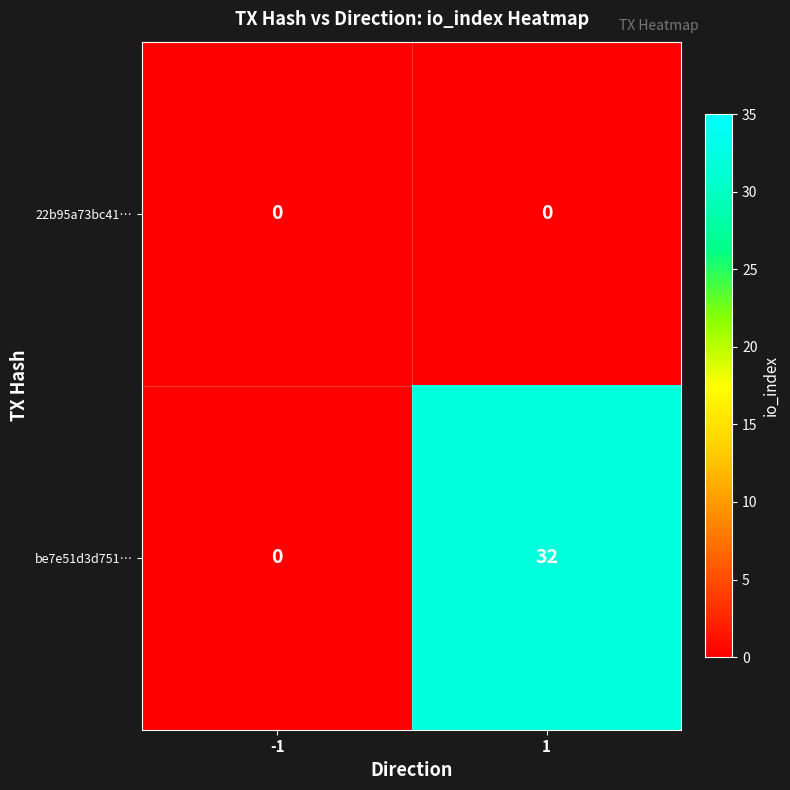

The value of be7e51d3d751… at -1 is 18. True or false?

False